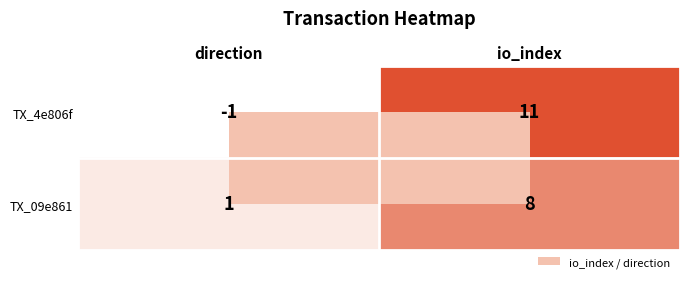

Which category has the highest value across all series?

io_index